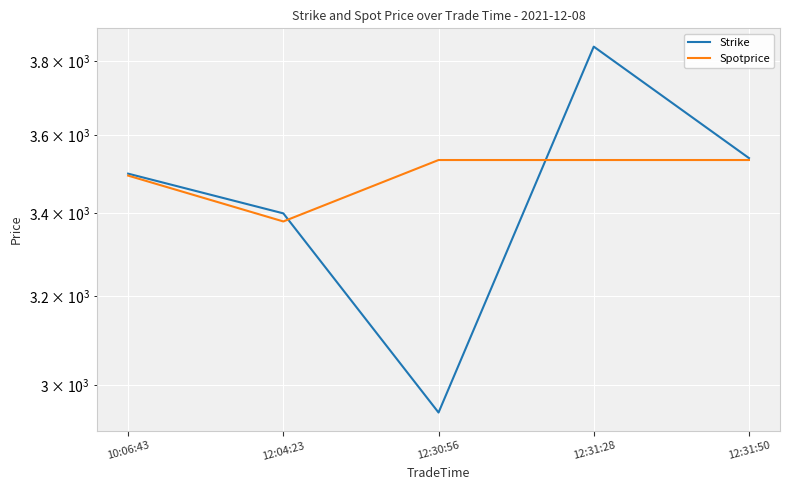

What is the label of the 5th point from the left?

12:31:50